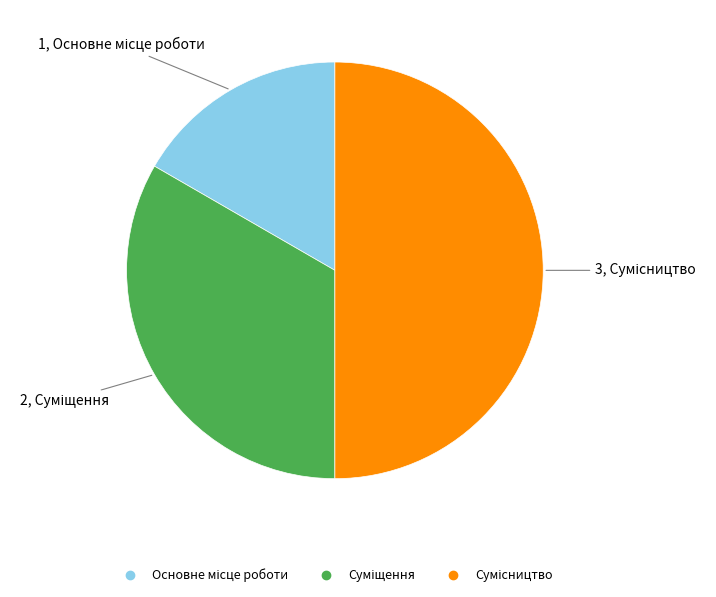

To the nearest percent, what portion does Основне місце роботи represent?

17%